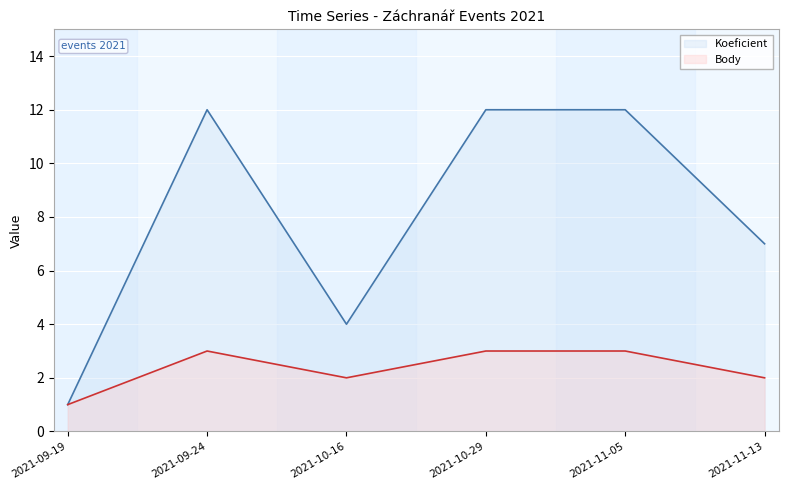

Where is Body nearest to the value 2?

2021-10-16